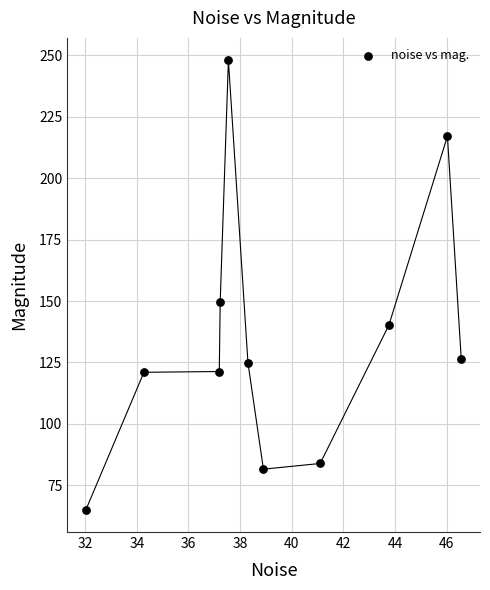

What is the average Y value?

134.4